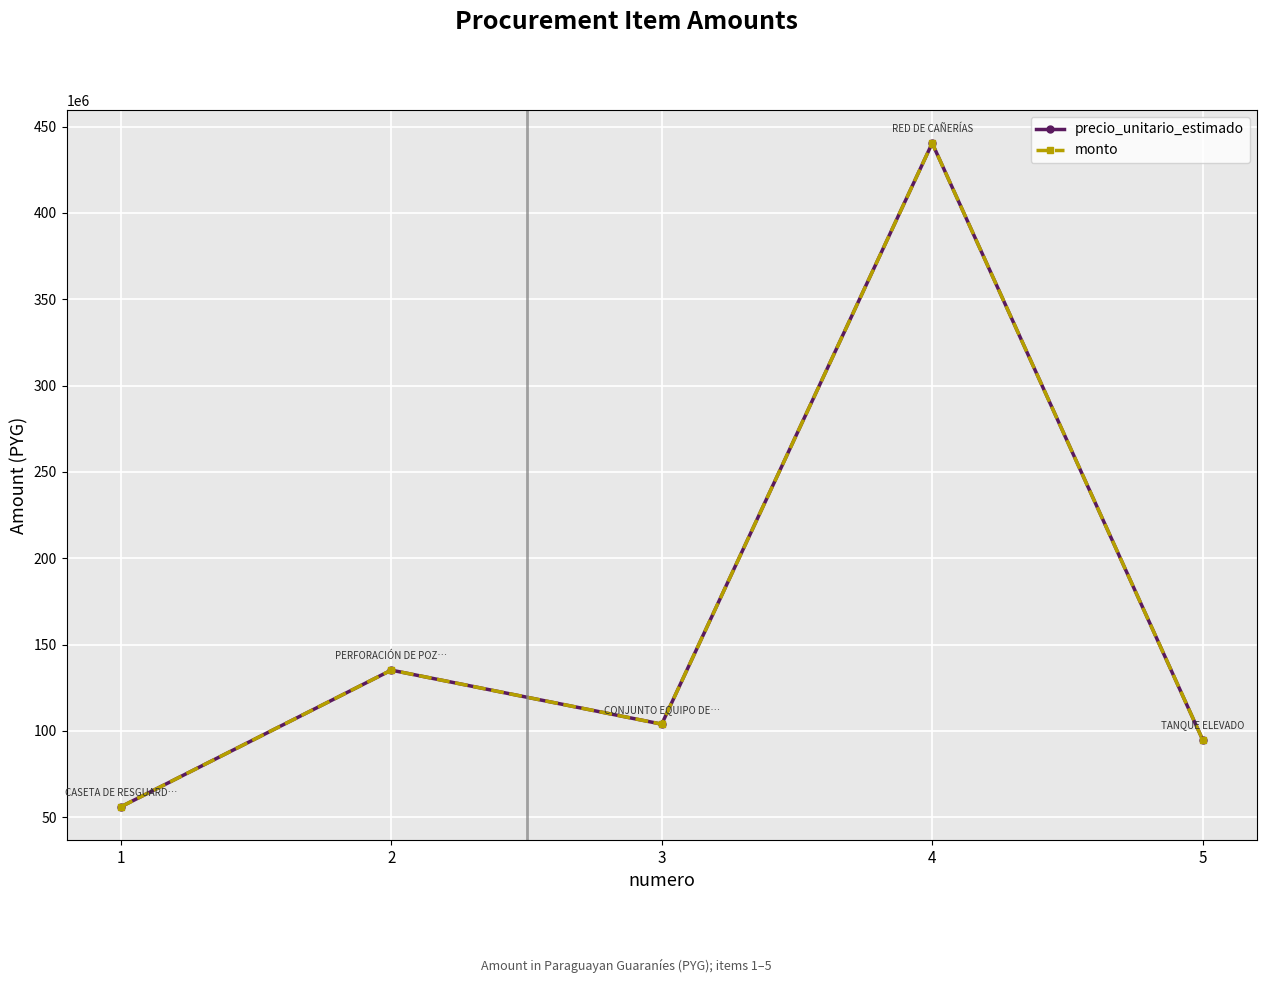

Is the value of monto at 5 greater than the value of precio_unitario_estimado at 5?

No